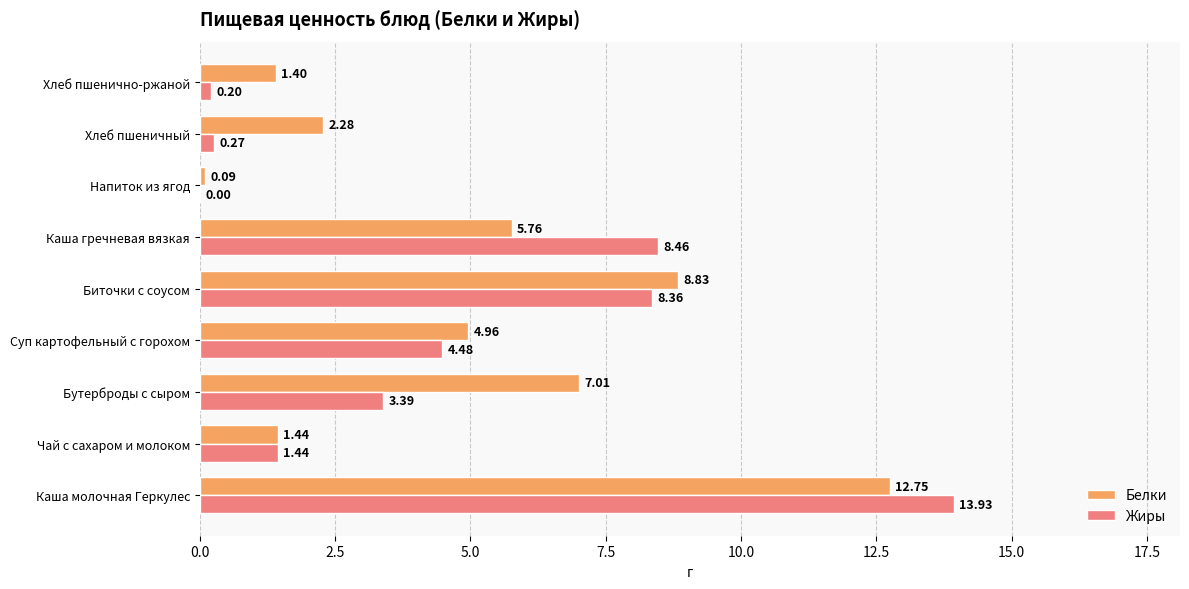

Which label corresponds to the largest value in the chart?

Каша молочная Геркулес